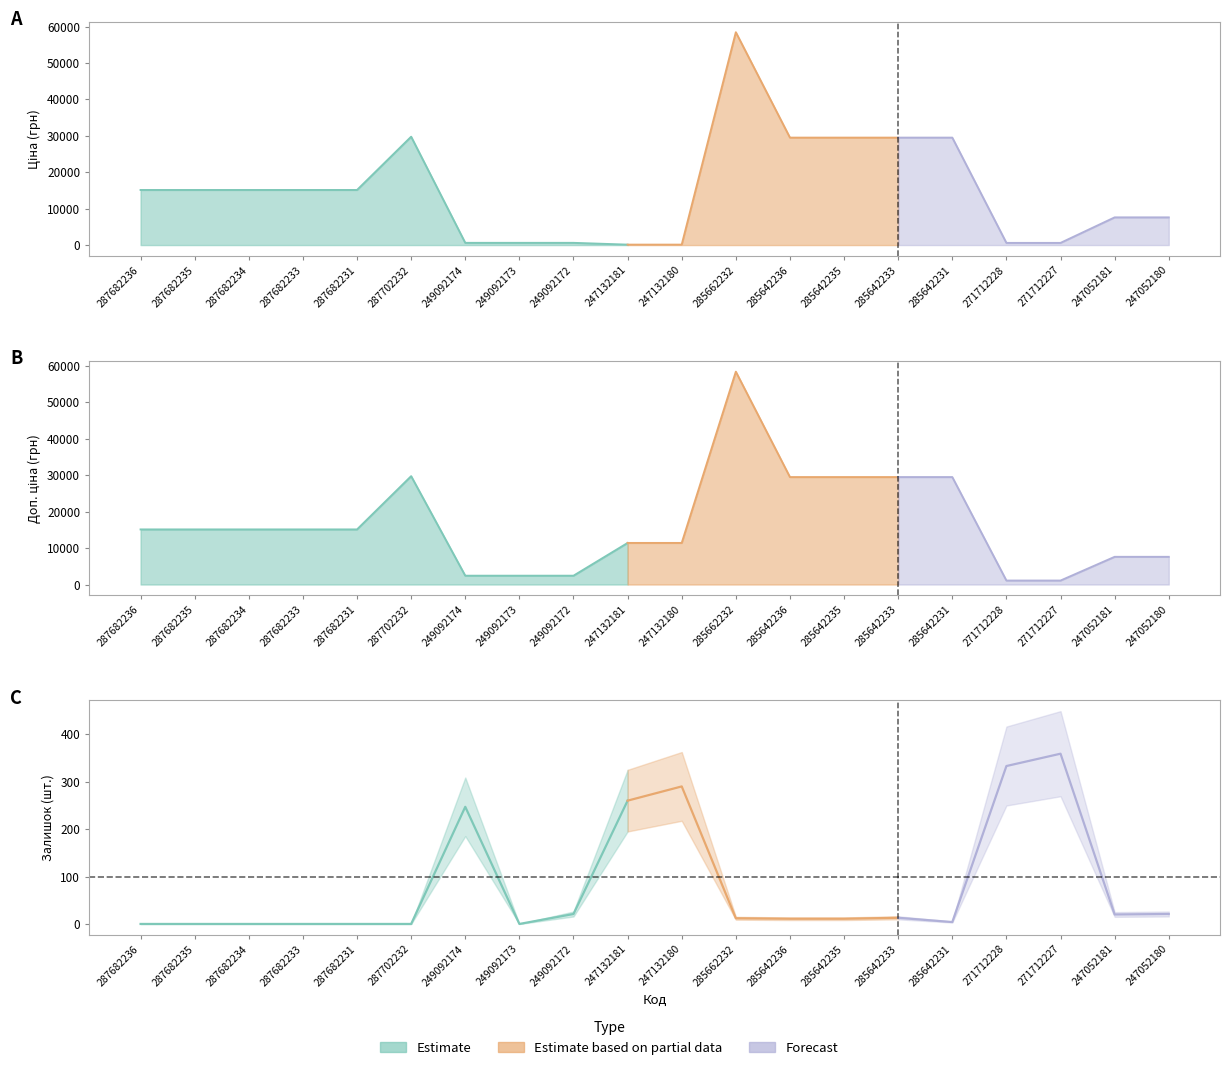

What is the sum of the Доп. ціна values at 271712227 and 285642235?

30573.1